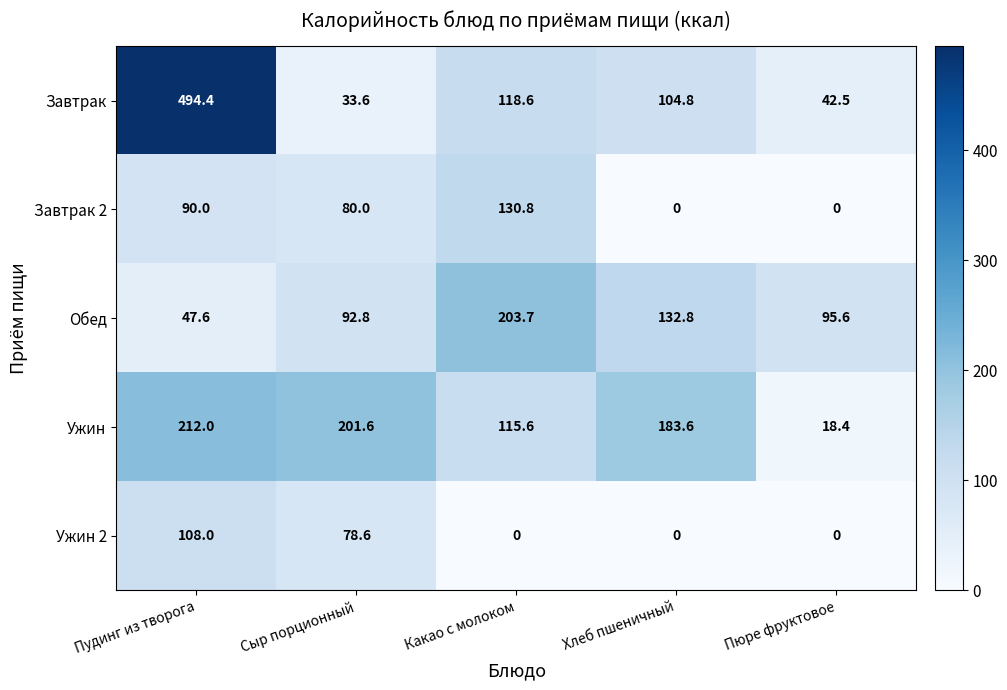

What is the sum of the Ужин 2 values at Пюре фруктовое and Сыр порционный?

78.6